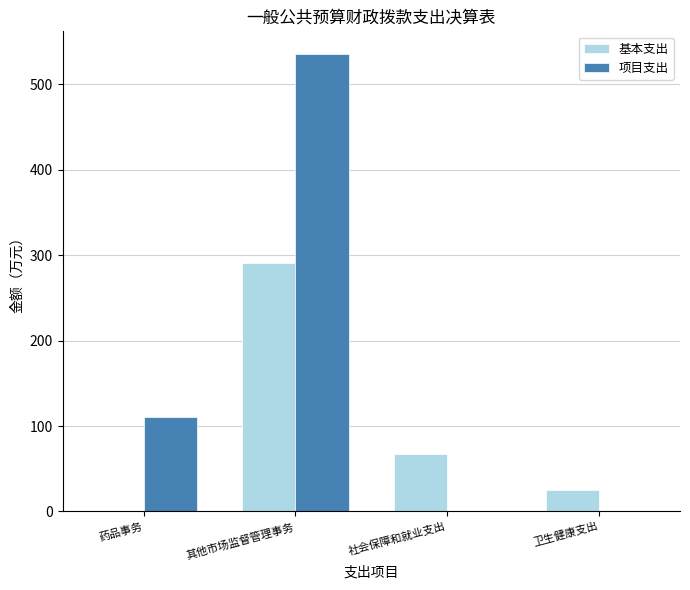

What is the total value across all series at 药品事务?

110.0